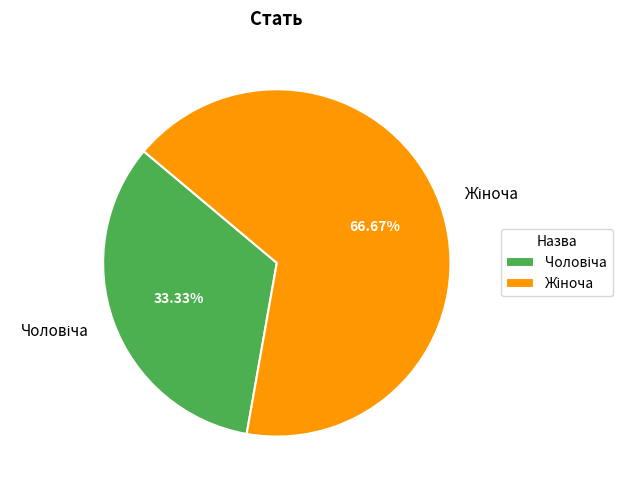

Is there a majority slice in this chart?

Yes